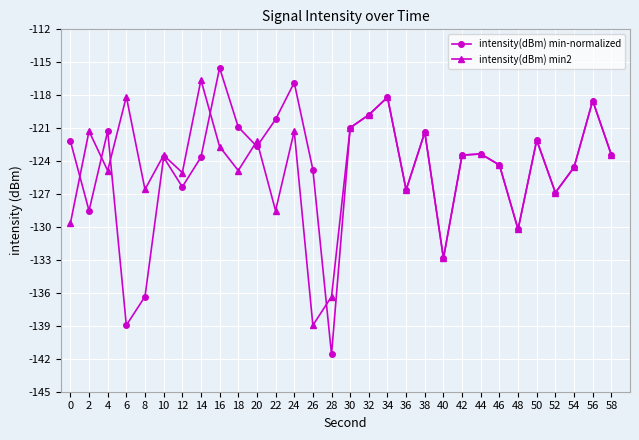

What is the minimum value for intensity(dBm) min-normalized?

-141.6